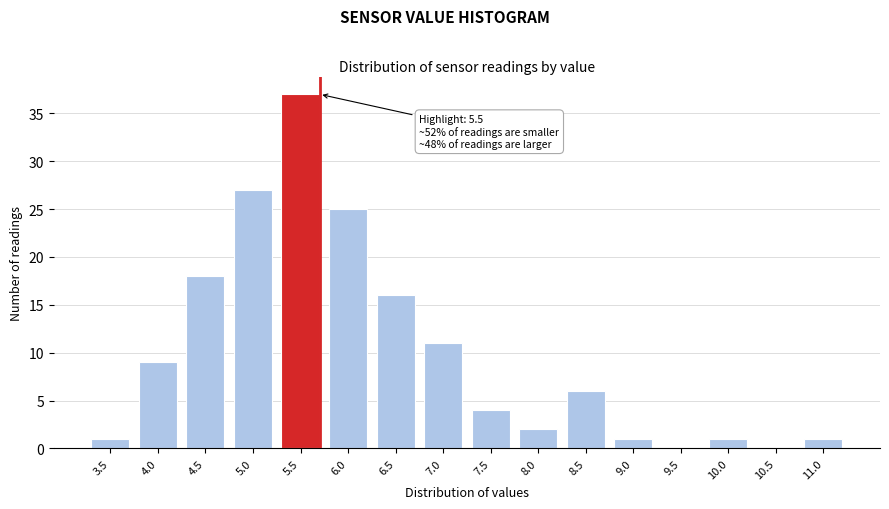

Reading right to left, transcribe all the data shown in this chart.

11.0=1	10.5=0	10.0=1	9.5=0	9.0=1	8.5=6	8.0=2	7.5=4	7.0=11	6.5=16	6.0=25	5.5=37	5.0=27	4.5=18	4.0=9	3.5=1